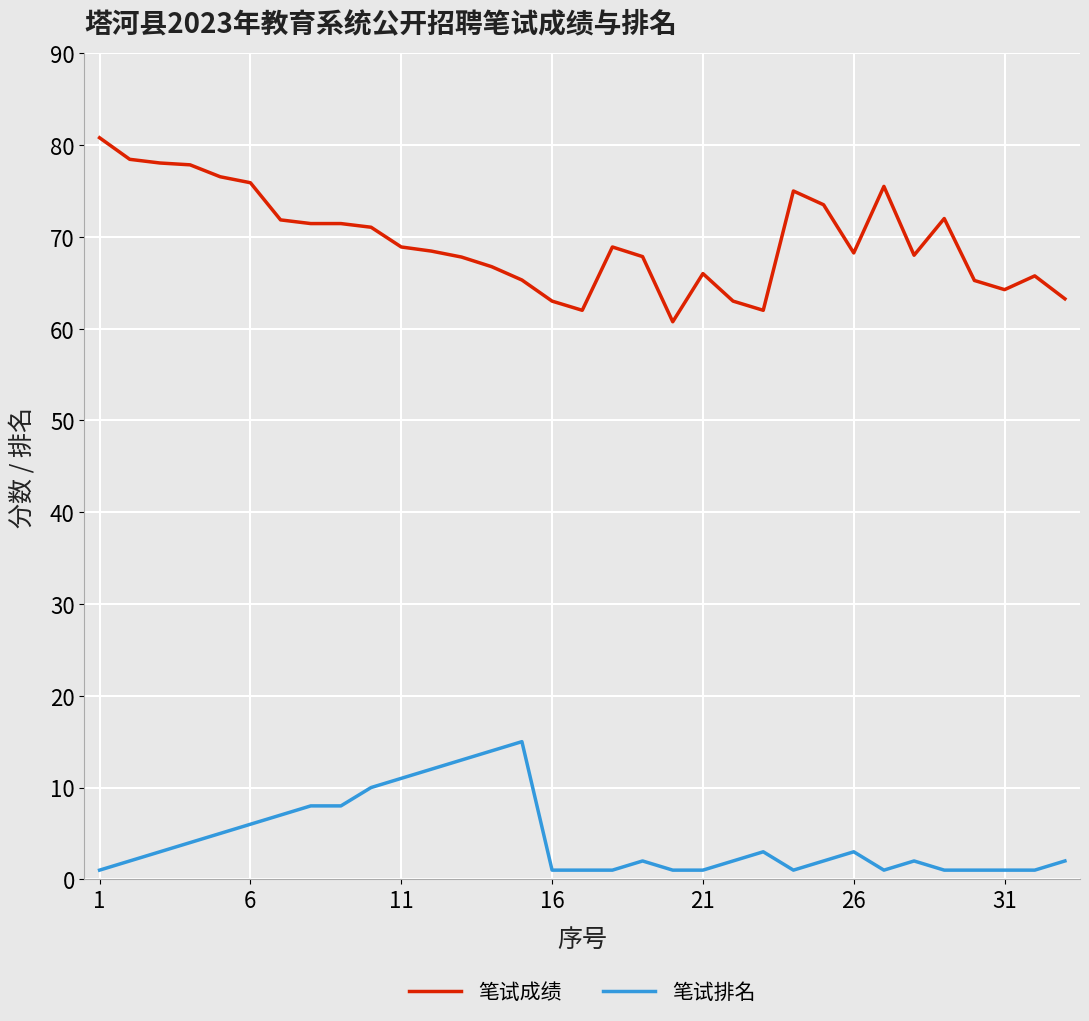

Rank the series by their maximum value, from highest to lowest.

笔试成绩, 笔试排名